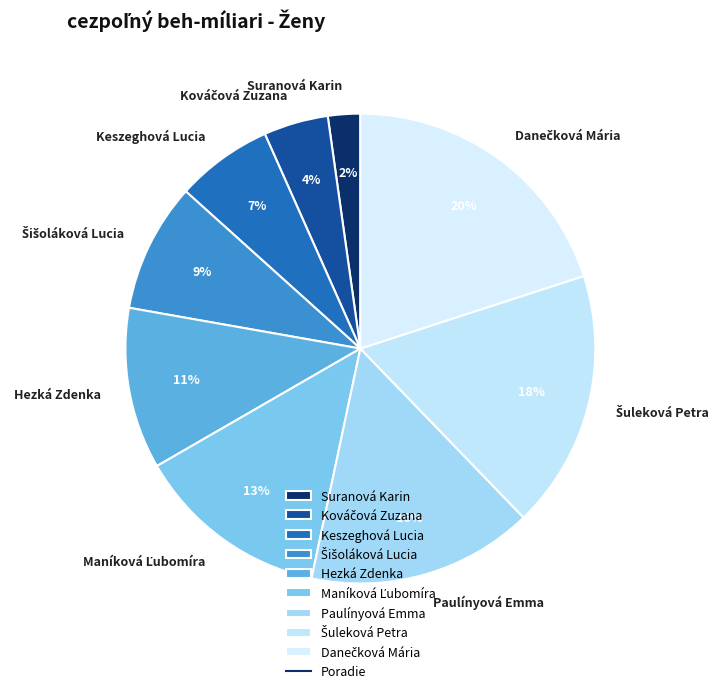

What percentage is the Keszeghová Lucia slice, to the nearest percent?

7%